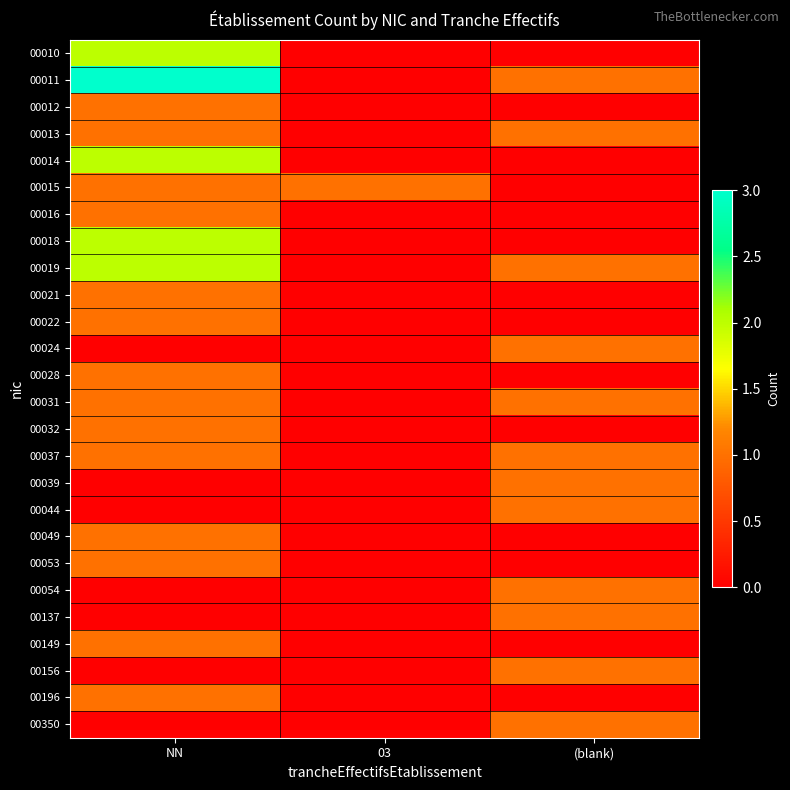

At which category is the sum across all series the highest?

NN